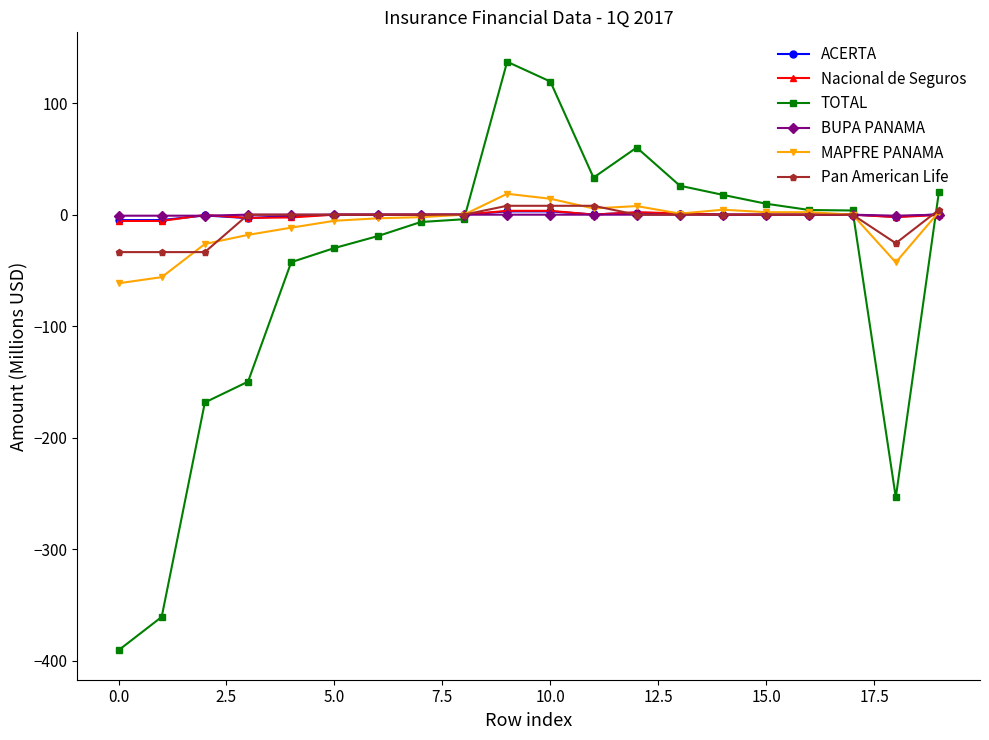

What is the value of the TOTAL point at the 10th from the left?

137.1